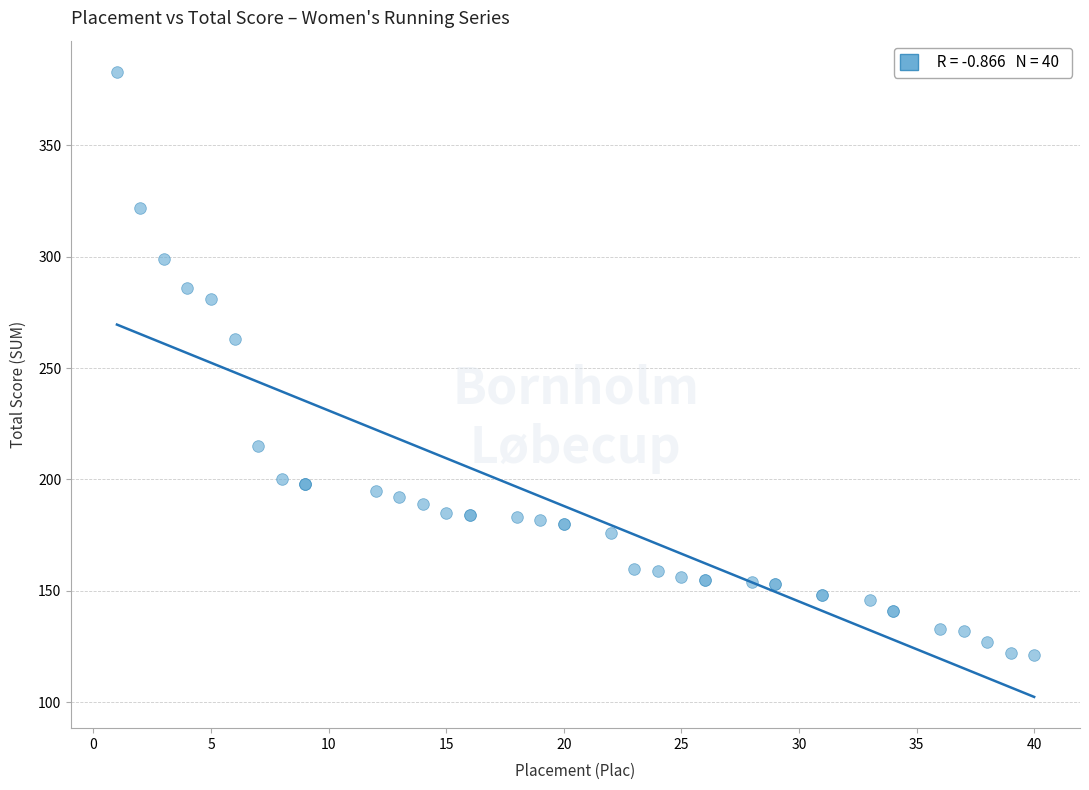

What Y value in the scatter plot is closest to 252?

263